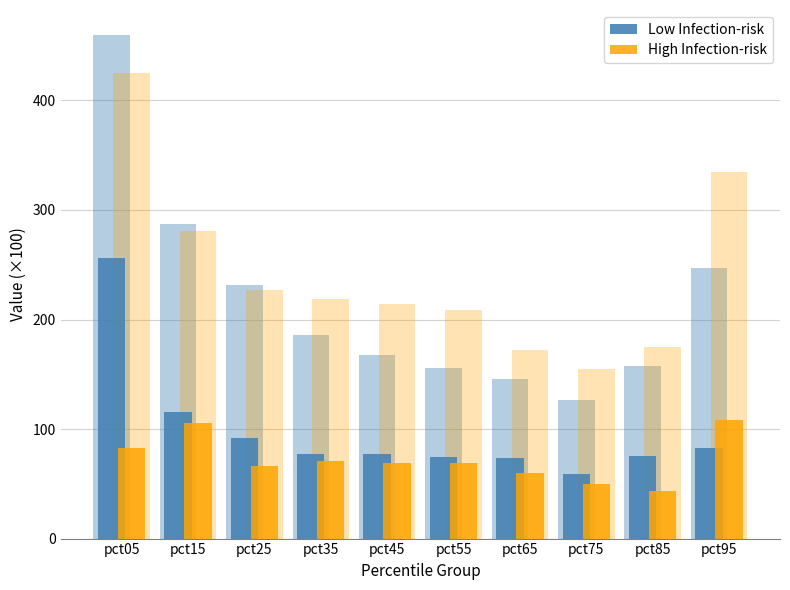

Read the High Infection-risk value at pct75.

50.3